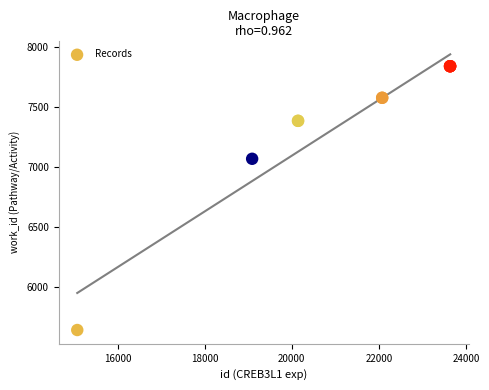

What Y value in the scatter plot is closest to 6738?

7066